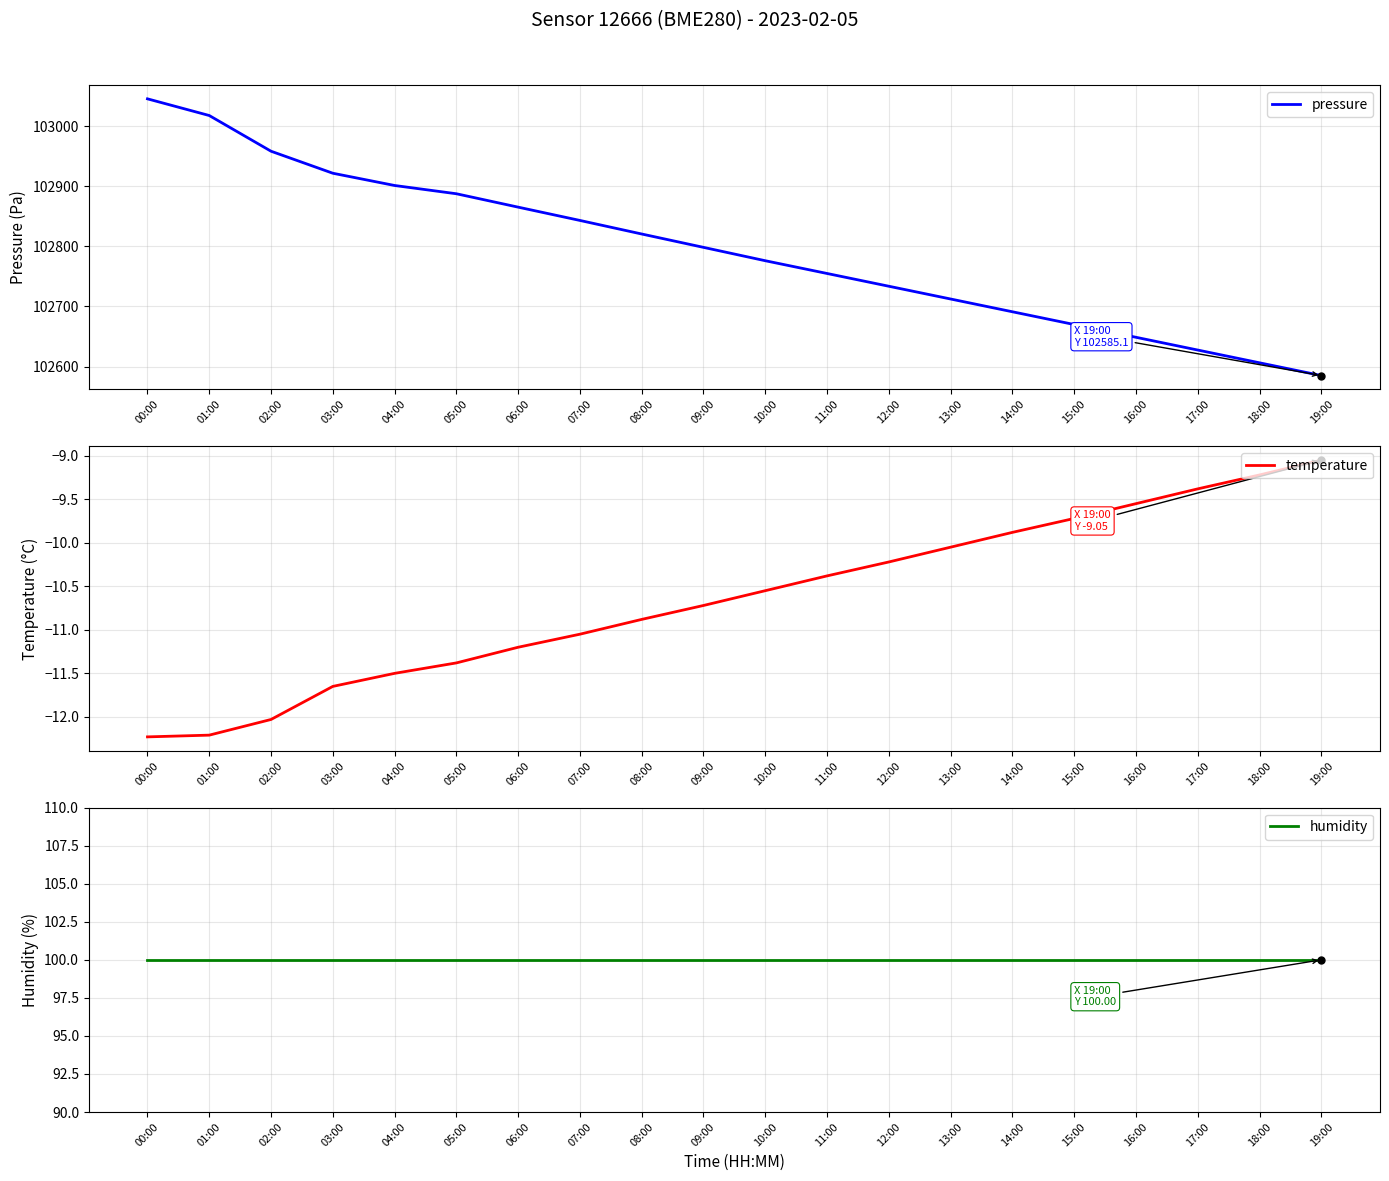

What is the spread (max minus min) of values at 17:00?

102636.9